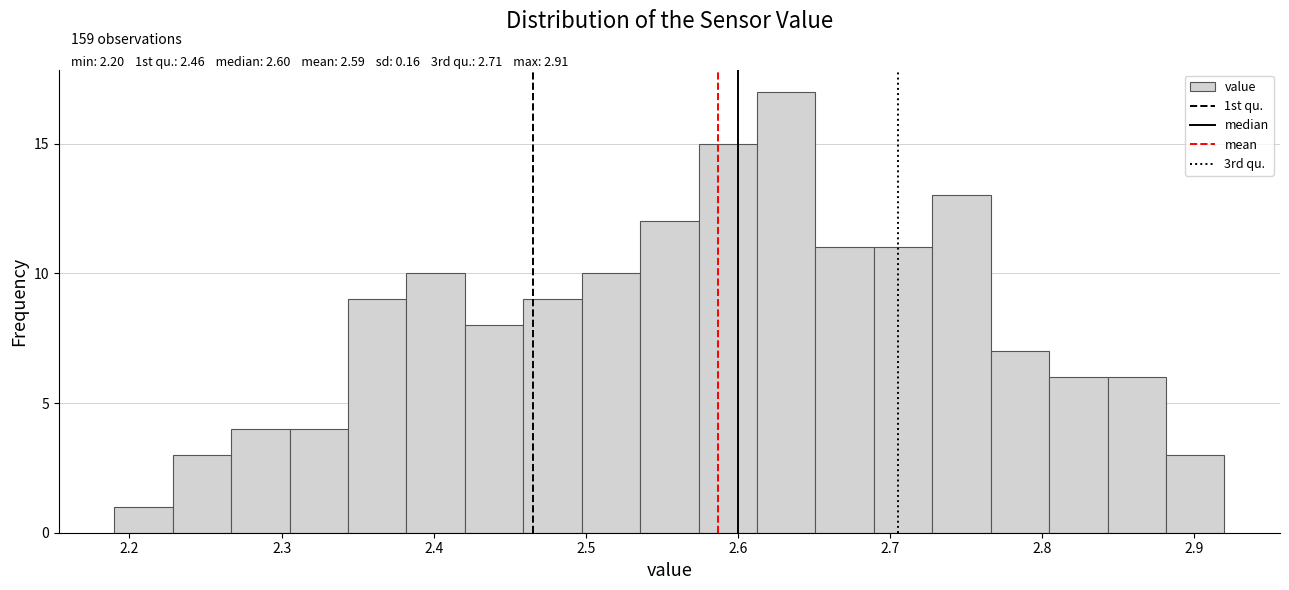

Read against the x-axis, roughly where is the centre of the tallest bar?

2.63